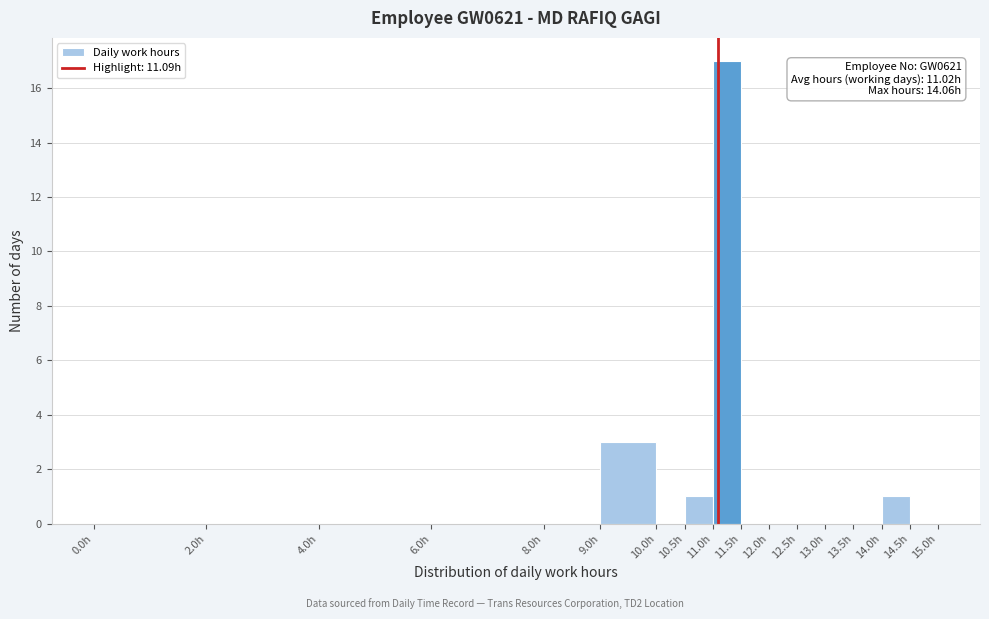

Which range on the x-axis has the tallest bar?

11.0 to 11.5